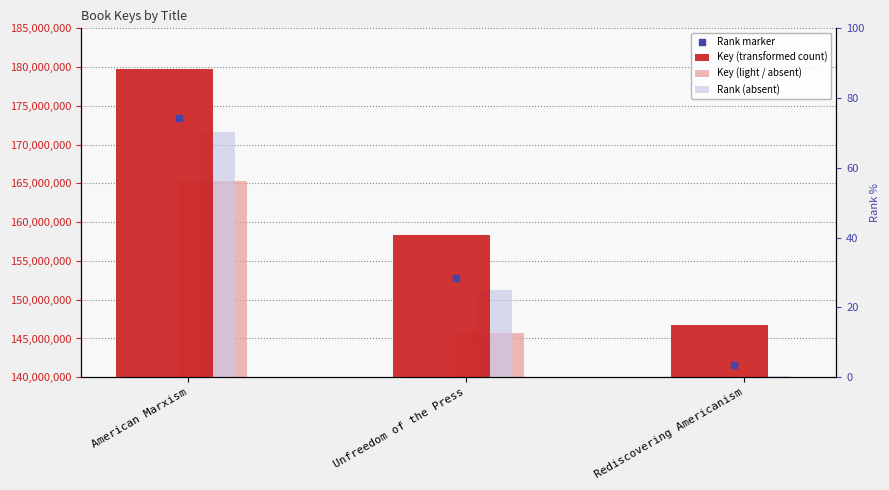

What is the maximum value for Key (light / absent)?

165319483.7